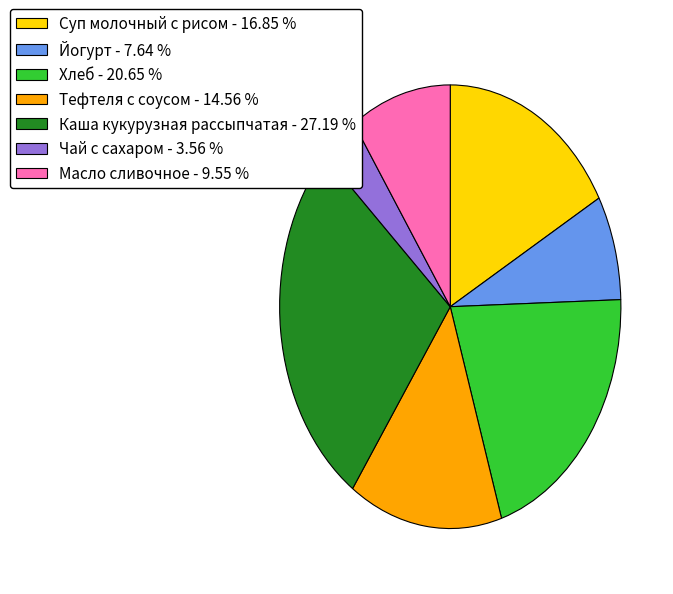

Rank the categories by value from lowest to highest.

Чай с сахаром, Йогурт, Масло сливочное, Тефтеля с соусом, Суп молочный с рисом, Хлеб, Каша кукурузная рассыпчатая